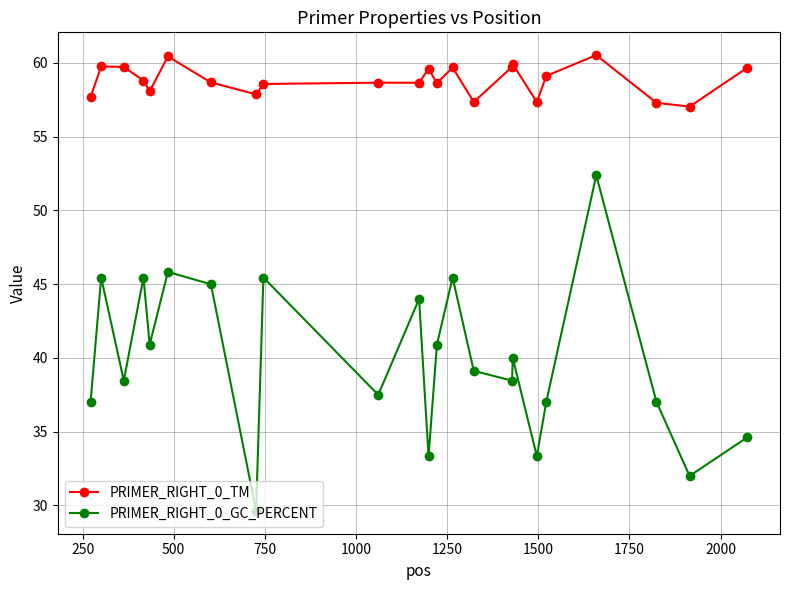

True or false: PRIMER_RIGHT_0_TM and PRIMER_RIGHT_0_GC_PERCENT cross at least once.

False